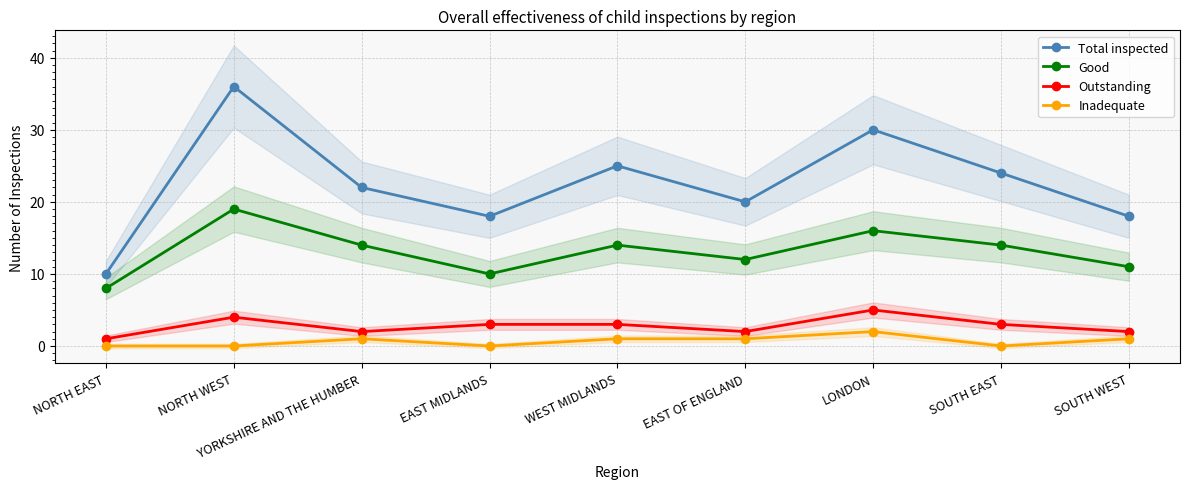

In Total inspected, how many points are lower than both neighbors (excluding endpoints)?

2